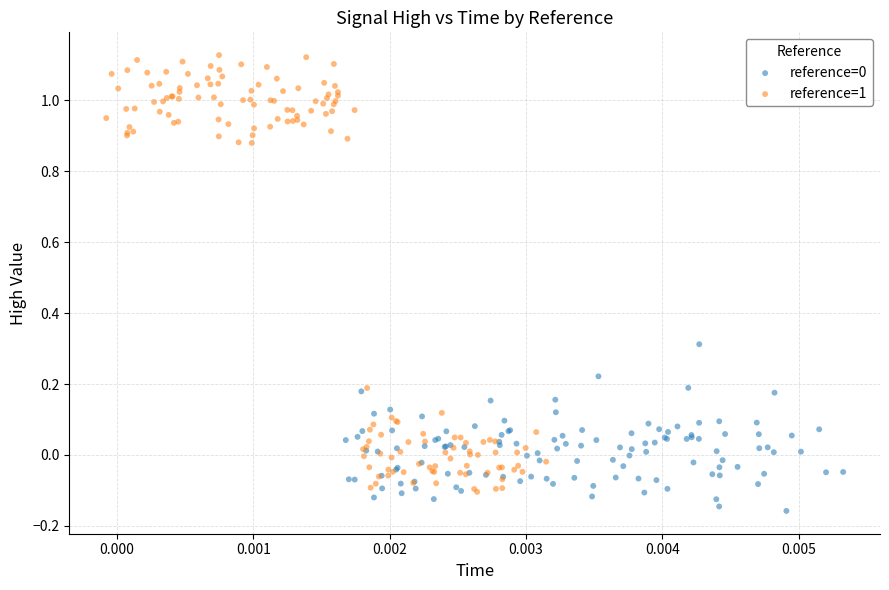

Which series reaches the maximum Y coordinate?

reference=1